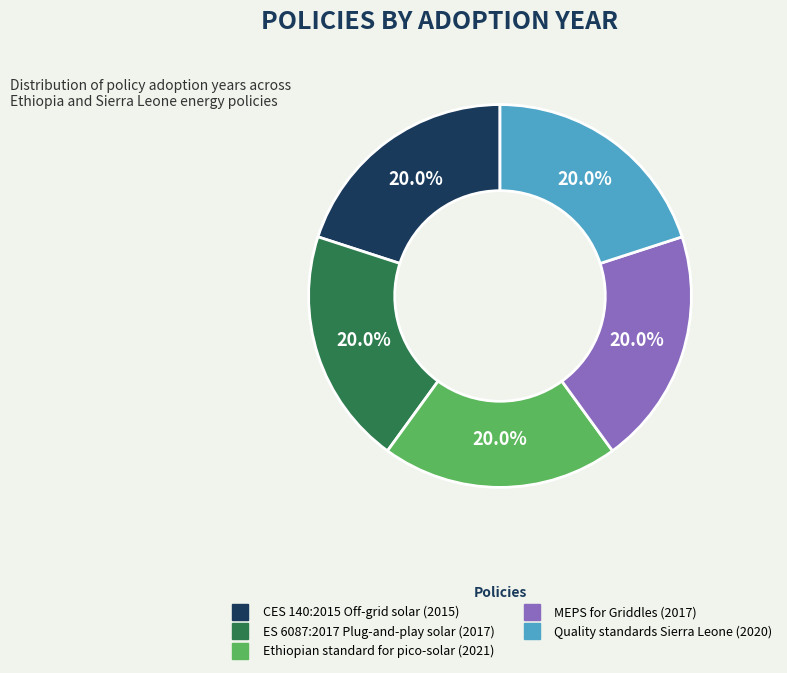

What percentage do Quality standards Sierra Leone and CES 140:2015 Off-grid solar together represent?

40.0%